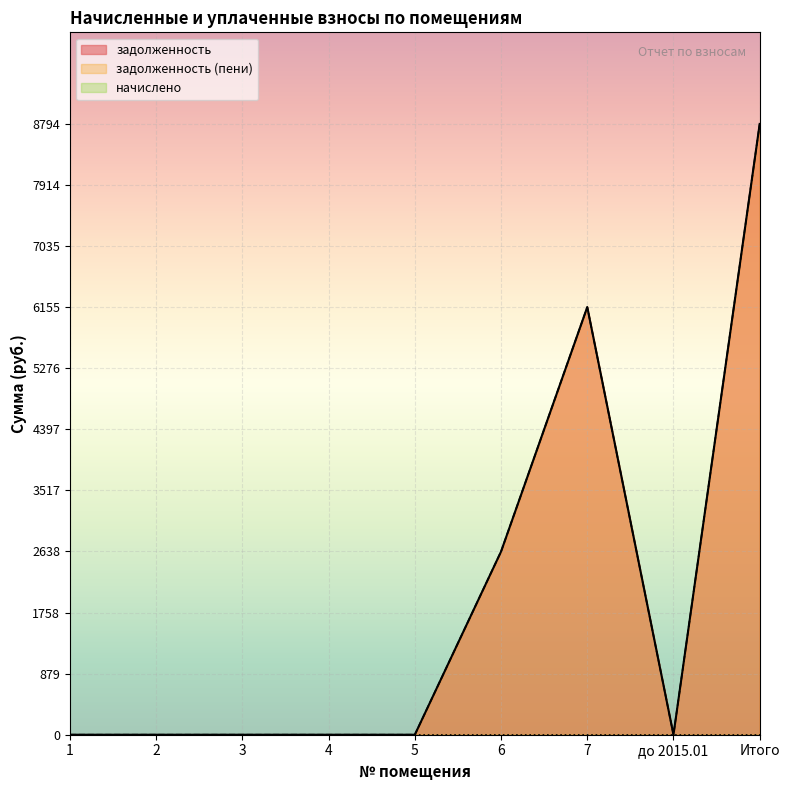

The задолженность (пени) series shows -4709.2 at 1. True or false?

False